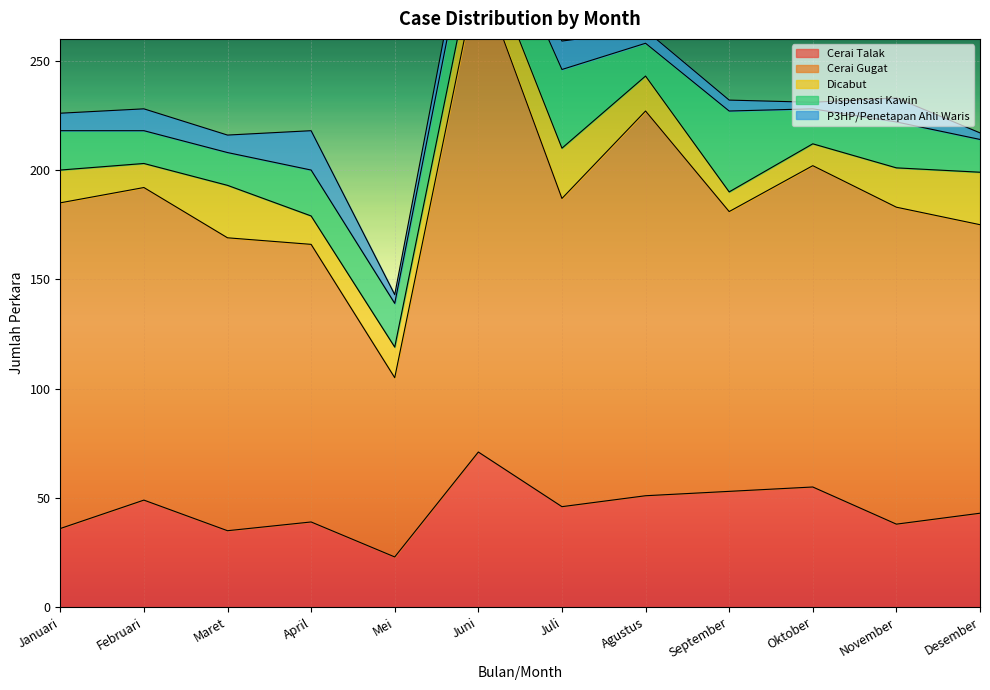

Between Januari and September, which series saw the biggest shift?

Cerai Gugat